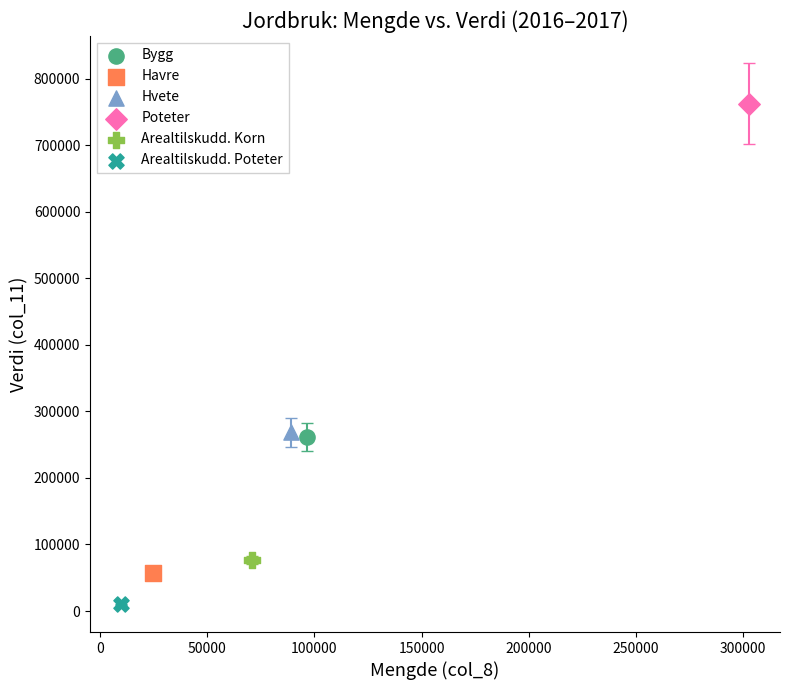

What are all the series names shown in the legend?

Bygg, Havre, Hvete, Poteter, Arealtilskudd. Korn, Arealtilskudd. Poteter